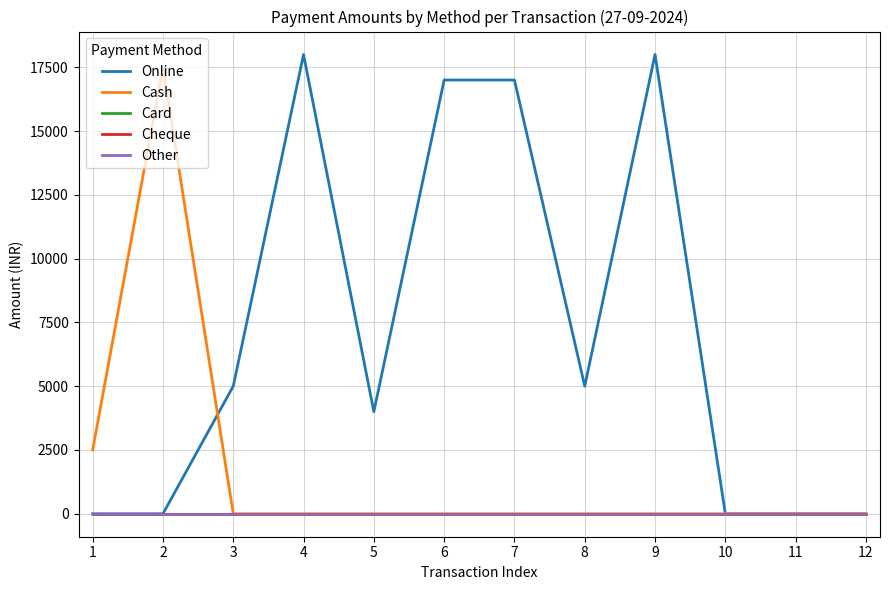

How many values in the Cash series exceed 0?

2